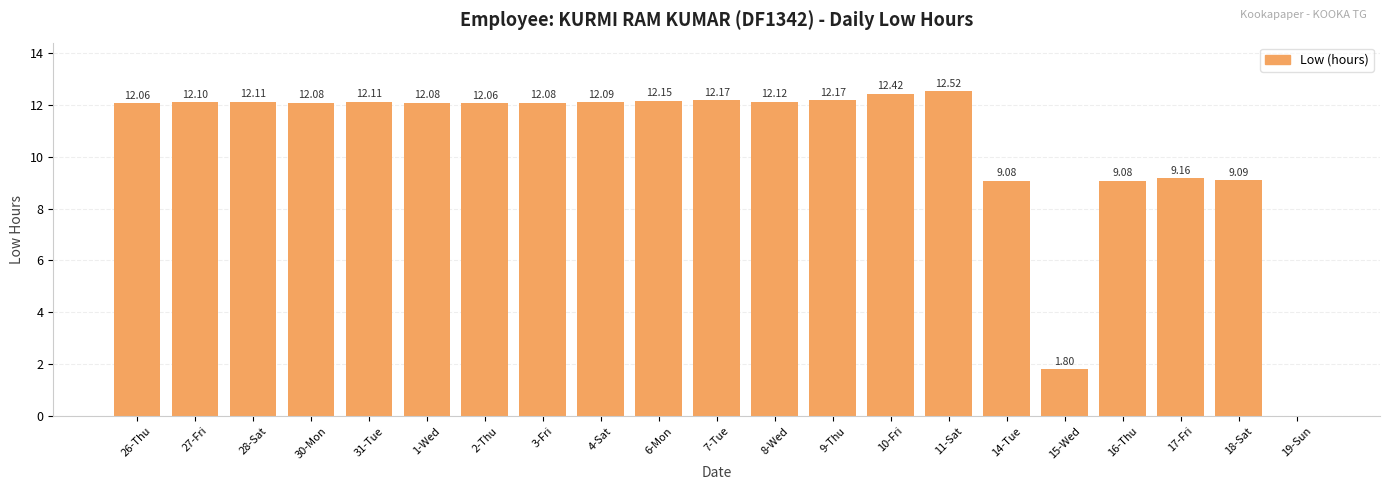

Reading right to left, extract all data points from this chart.

19-Sun=0.0	18-Sat=9.1	17-Fri=9.2	16-Thu=9.1	15-Wed=1.8	14-Tue=9.1	11-Sat=12.5	10-Fri=12.4	9-Thu=12.2	8-Wed=12.1	7-Tue=12.2	6-Mon=12.2	4-Sat=12.1	3-Fri=12.1	2-Thu=12.1	1-Wed=12.1	31-Tue=12.1	30-Mon=12.1	28-Sat=12.1	27-Fri=12.1	26-Thu=12.1